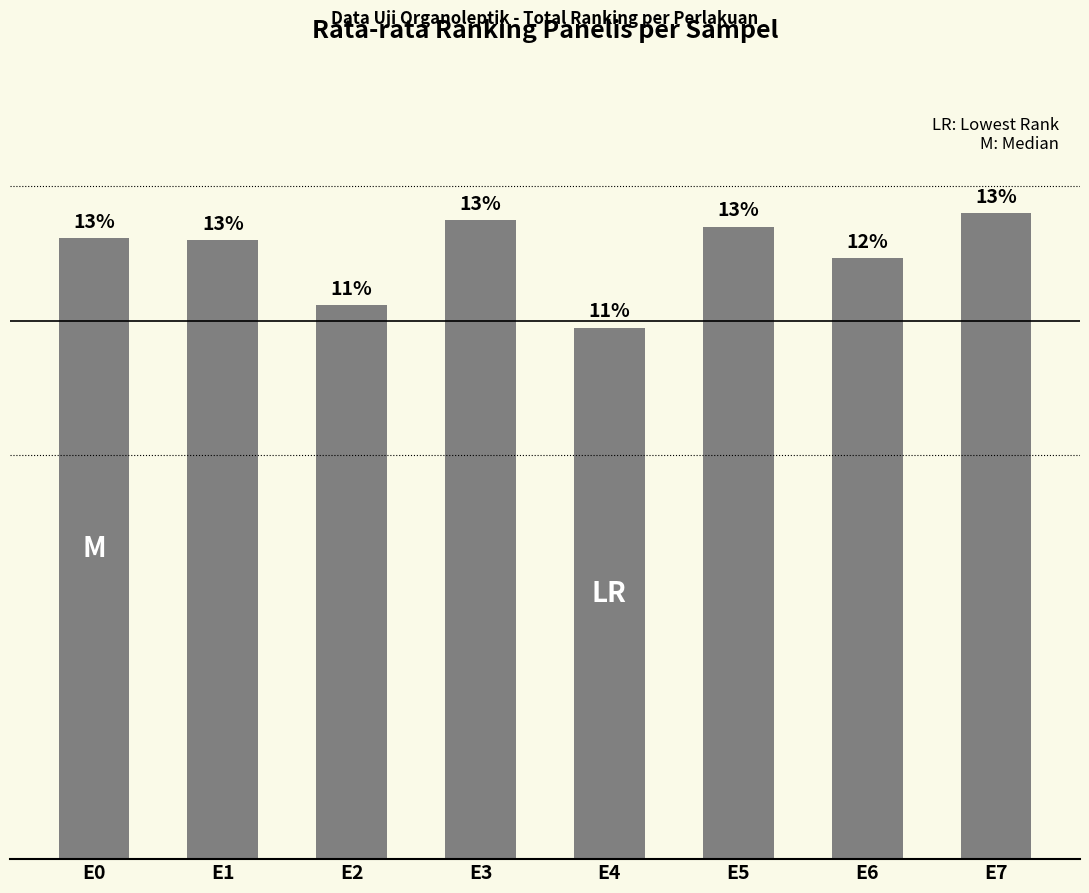

Are the bars horizontal?

No